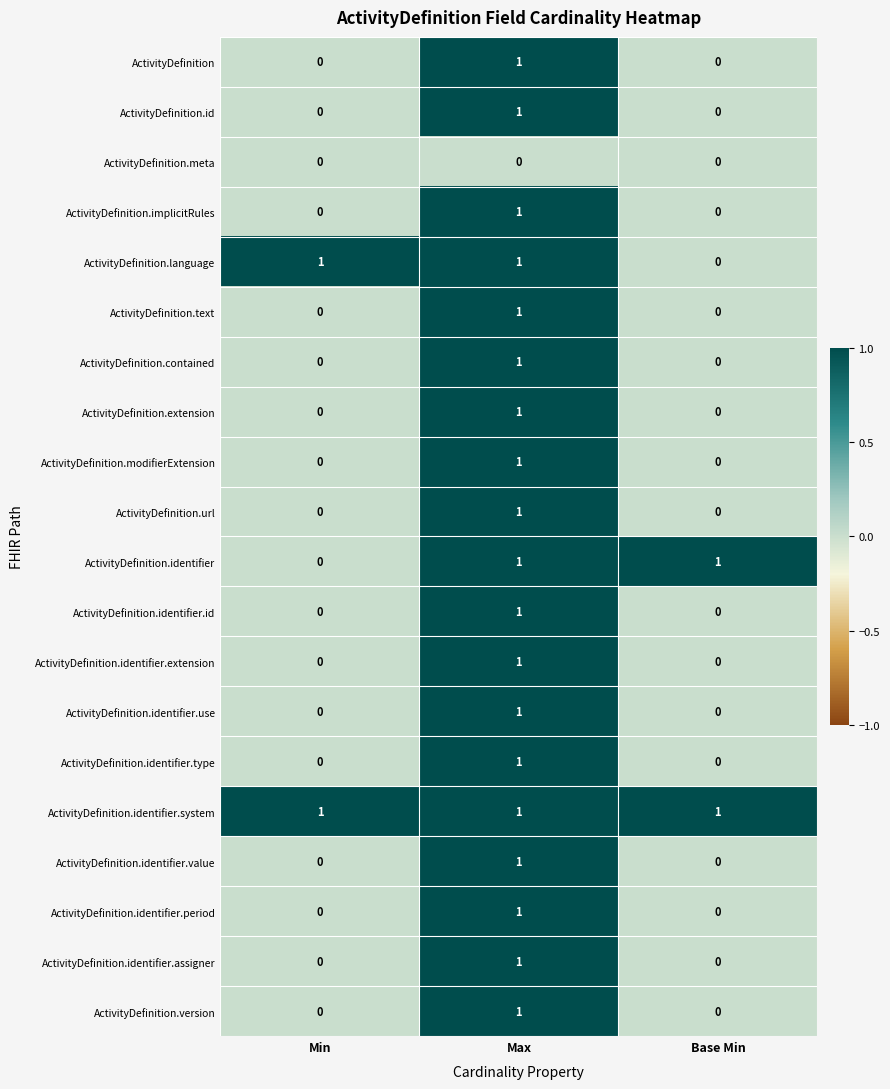

How many ActivityDefinition.url values are between 0 and 1?

3